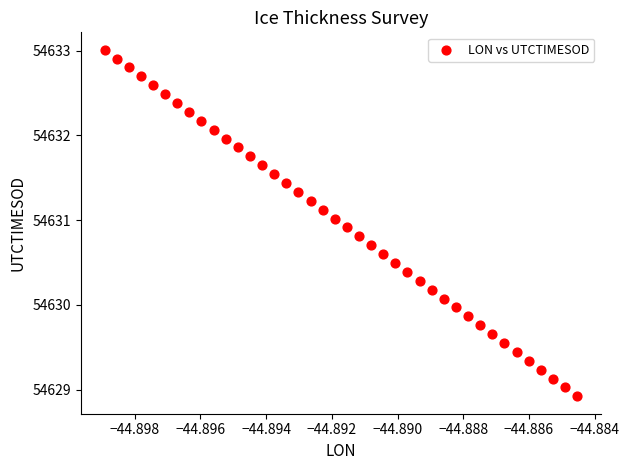

What is the range of Y values (max minus min)?

4.1